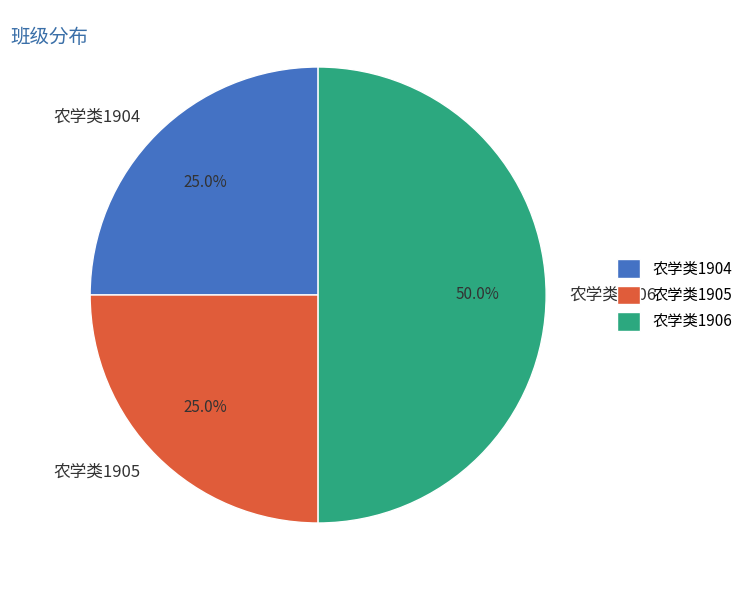

To the nearest percent, what portion does 农学类1905 represent?

25%